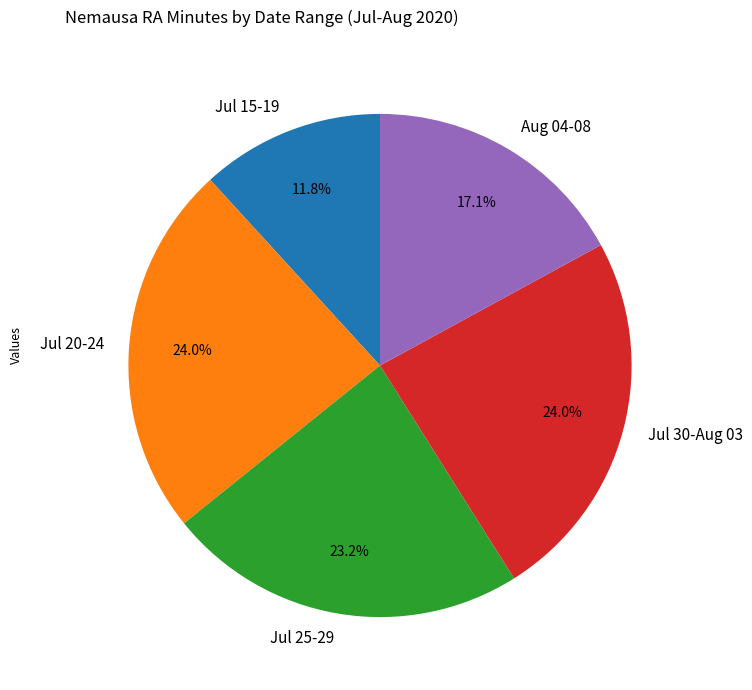

Is there a majority slice in this chart?

No